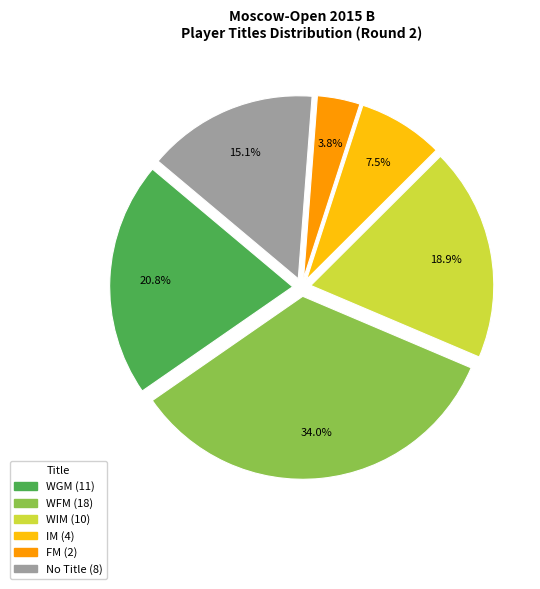

Does any single category account for the majority?

No